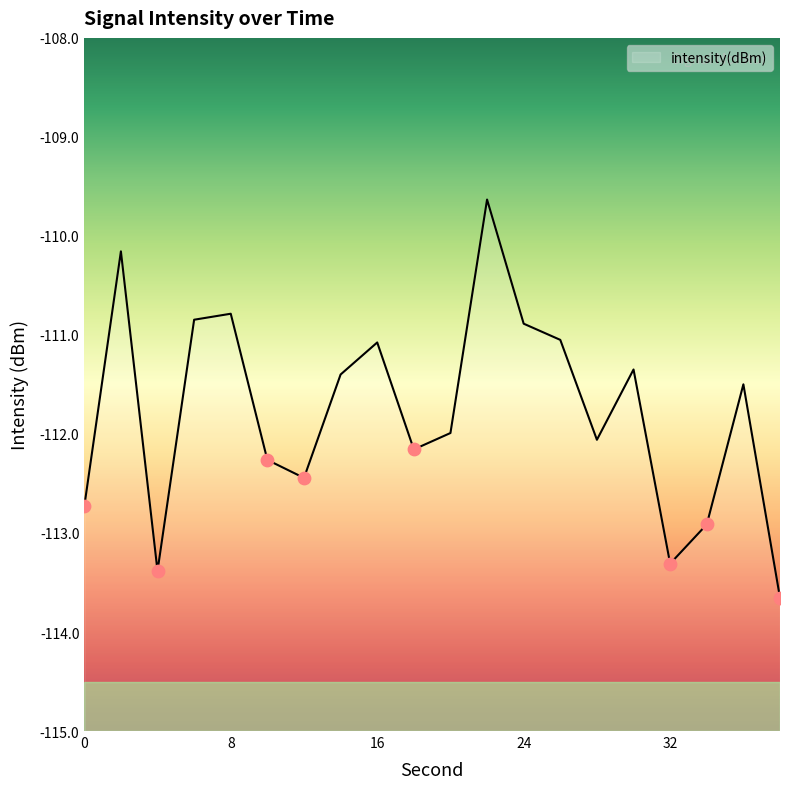

What is the change in value from 6 to 28?

-1.2